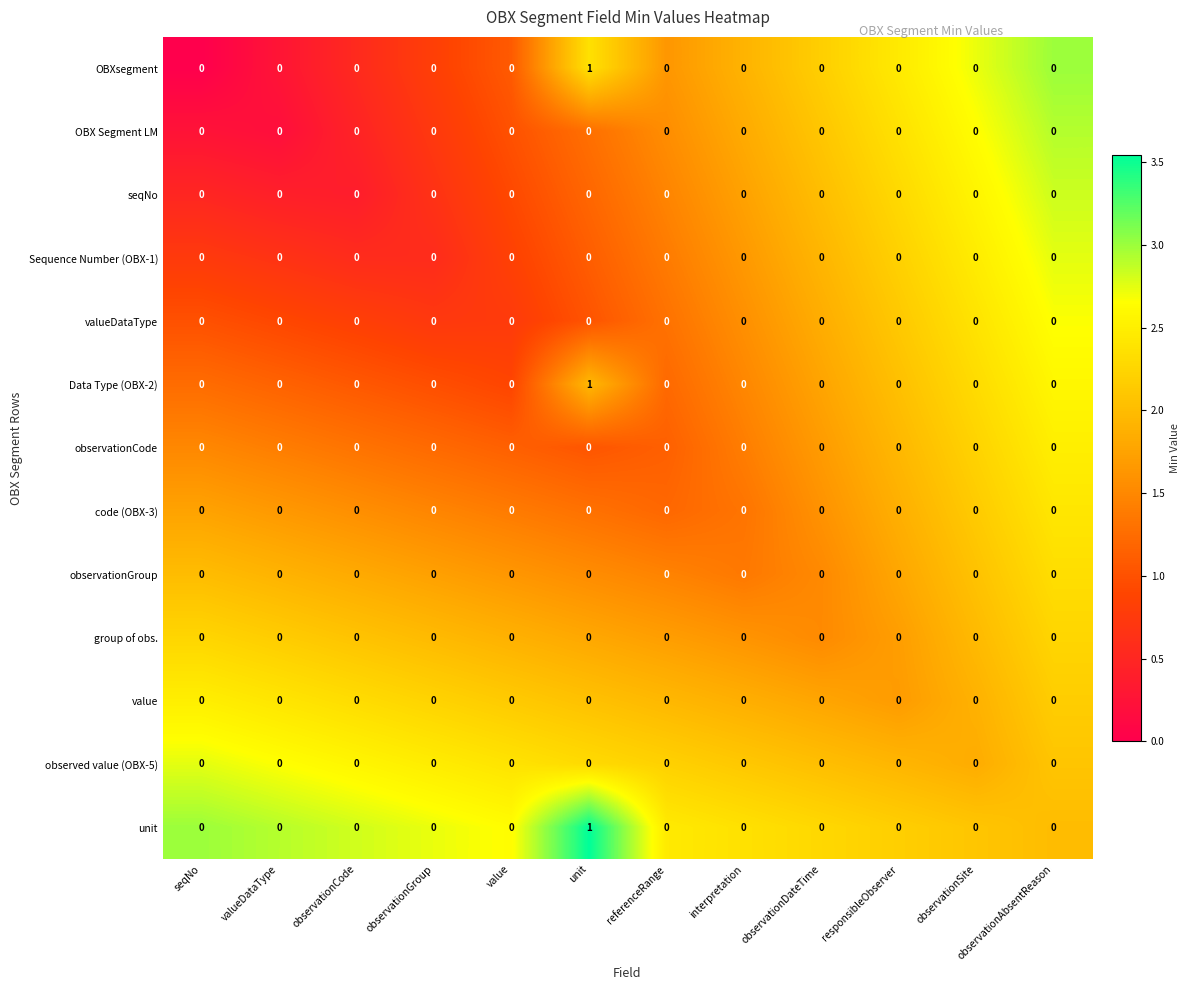

Count the number of data series in this chart.

13